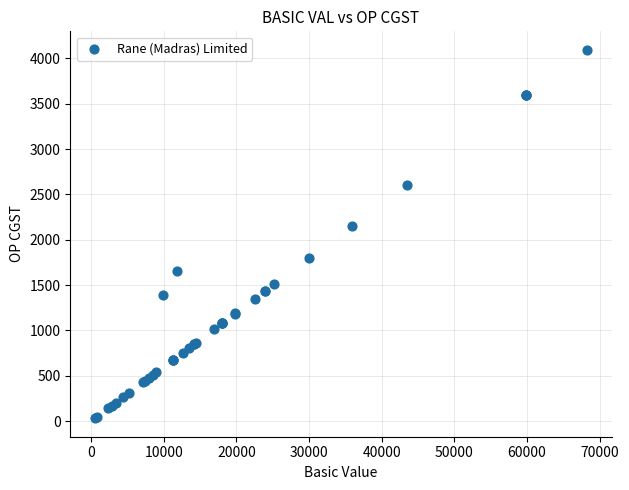

What Y value in the scatter plot is closest to 2062?

2155.0